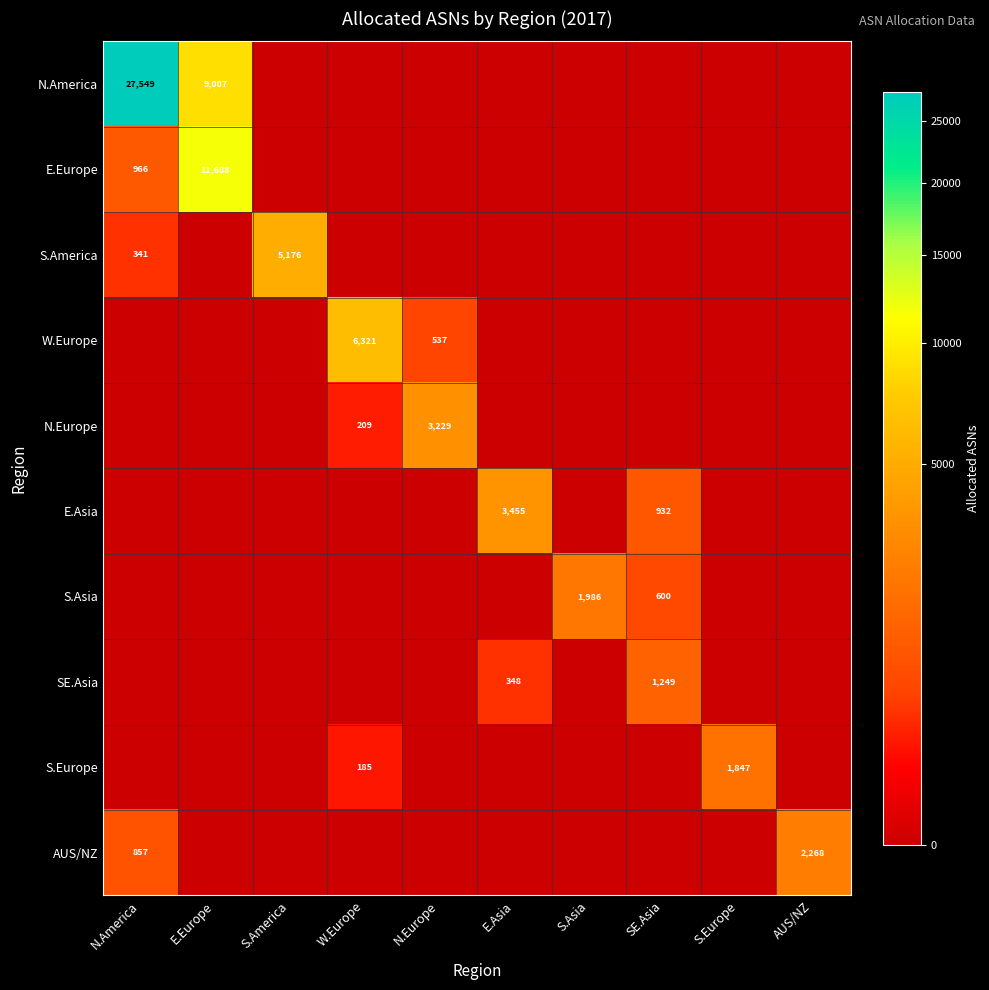

What is the total value across all series at E.Europe?

20695